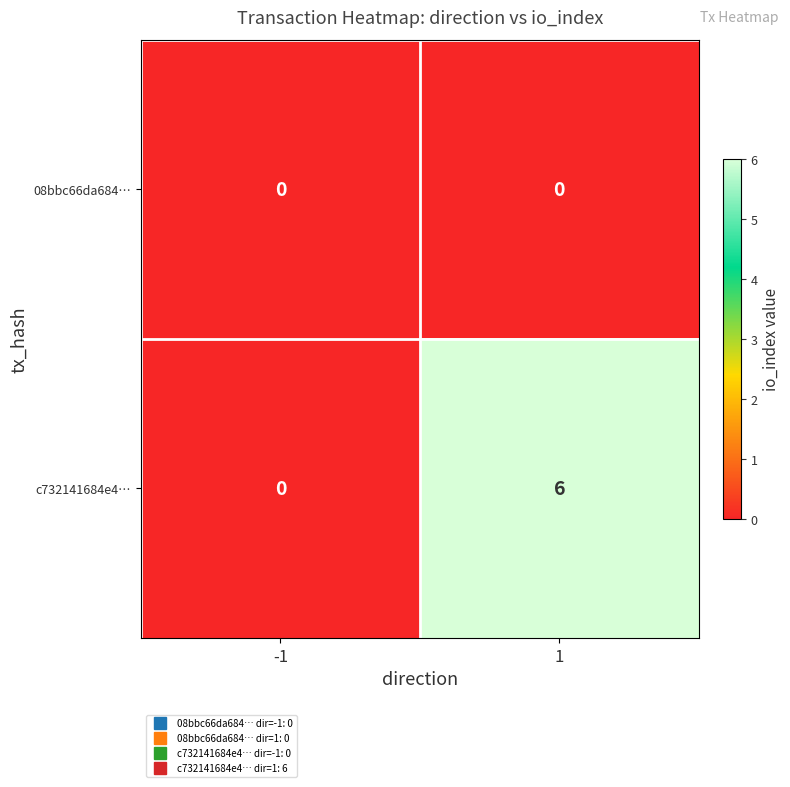

What is the average value of the c732141684e4… series?

3